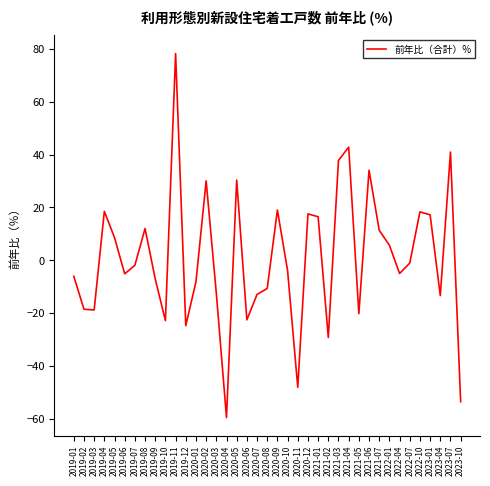

True or false: the data shows -5.2 at 2019-06.

True